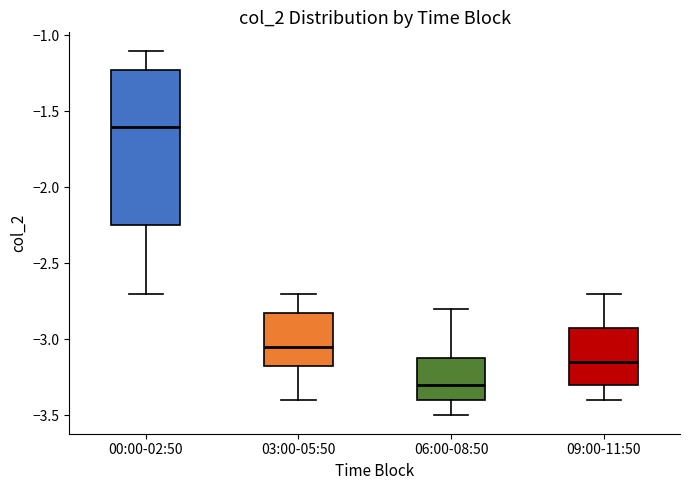

Where is the upper edge of the box for 00:00-02:50 on the y-axis? The values are not printed on the chart, so give them approximately, as read against the axis.

-1.20